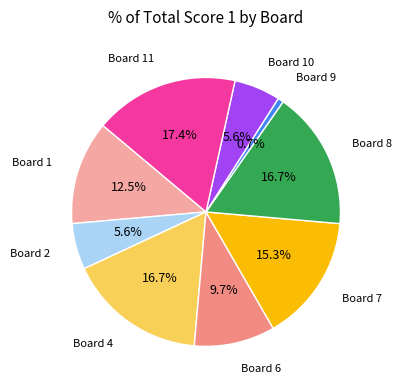

Is there any slice that represents more than half of the pie?

No